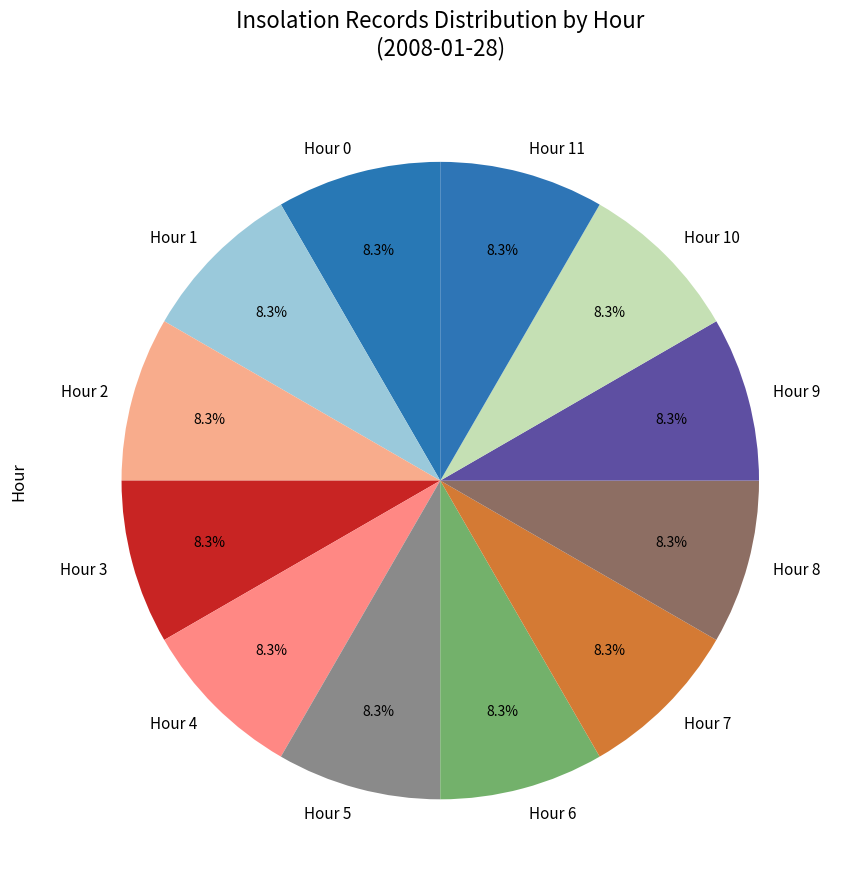

How many slices are in this pie chart?

12